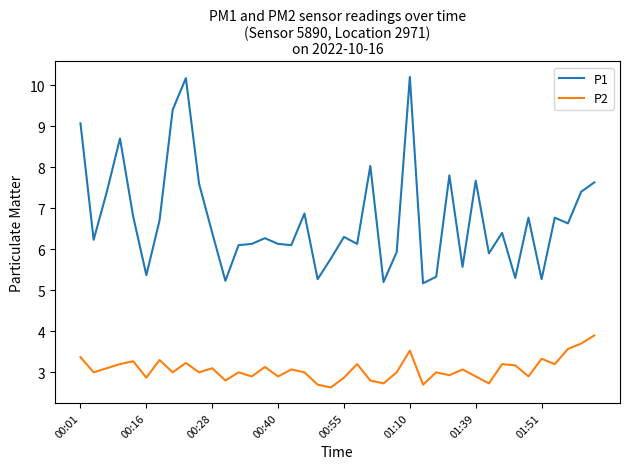

What is the maximum value shown in the chart?

10.2